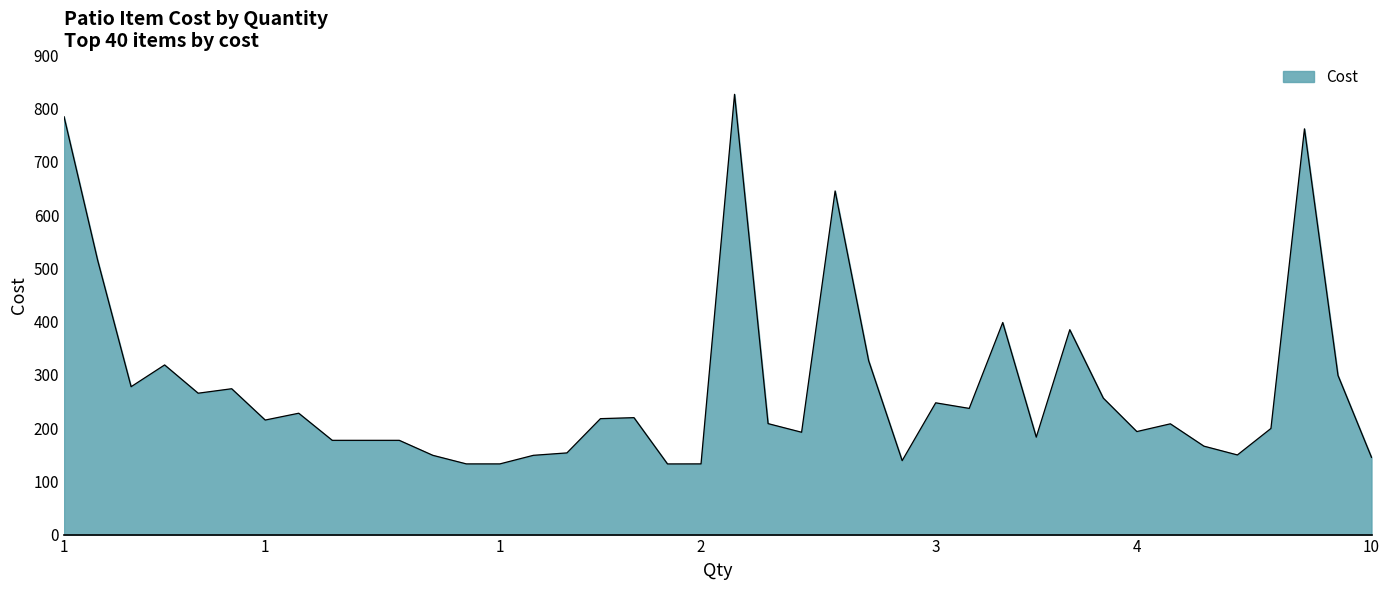

What is the maximum value shown in the chart?

826.8